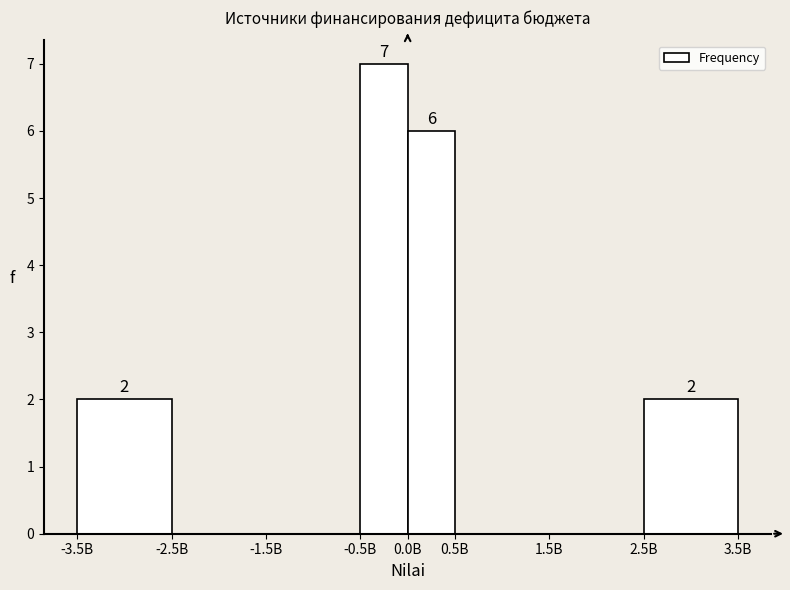

Reading right to left, list all the values displayed in this chart.

2.5B=2	1.5B=0	0.5B=0	0.0B=6	-0.5B=7	-1.5B=0	-2.5B=0	-3.5B=2